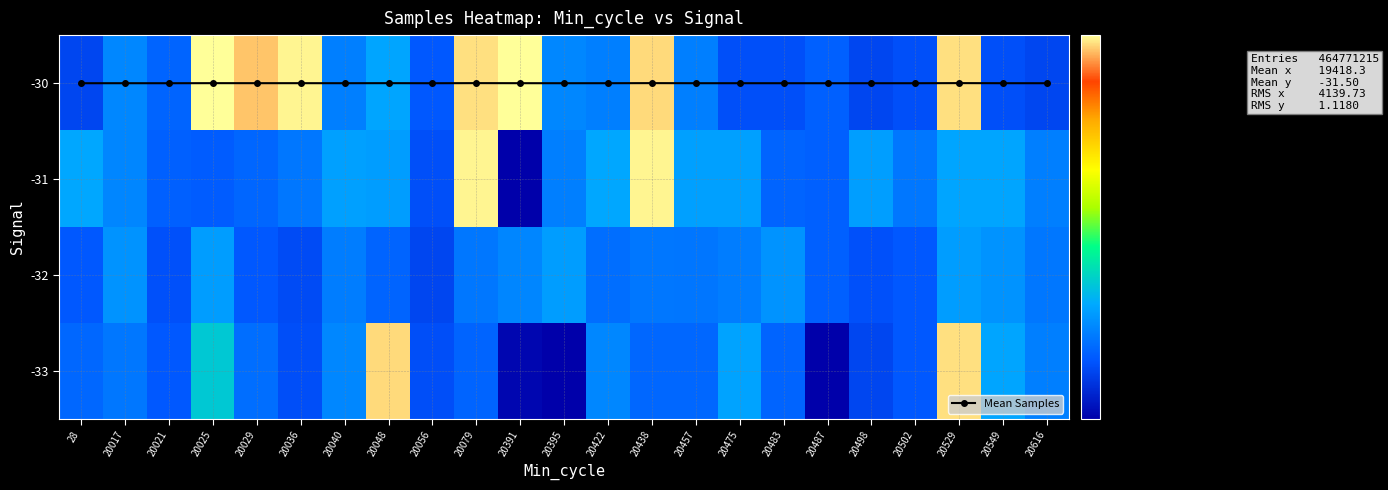

At how many categories does at least one series exceed 2393282?

23